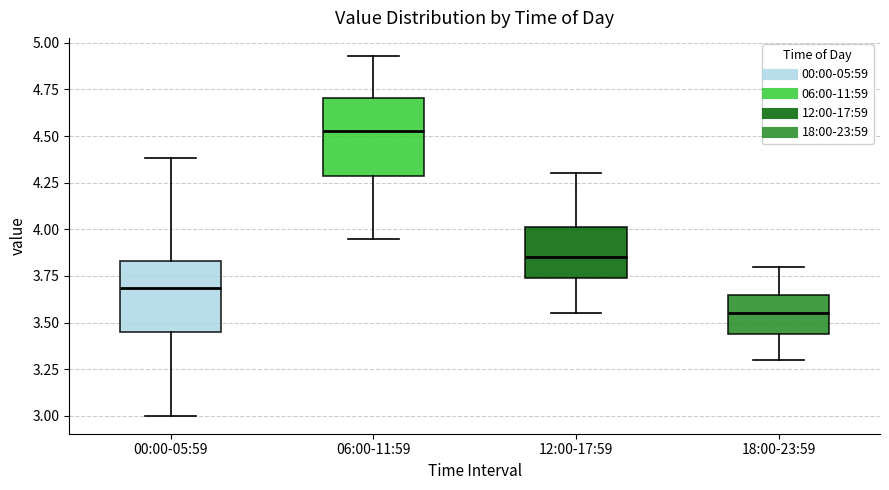

Reading left to right, transcribe this box plot: for each box, give where its median line is, the range the box spans, and where its two whiskers end, as read against the y-axis. The values are not printed on the chart, so give them approximately, as read against the axis.

00:00-05:59: median 3.70, box 3.45 to 3.85, whiskers 3.00 to 4.40
06:00-11:59: median 4.55, box 4.30 to 4.70, whiskers 3.95 to 4.95
12:00-17:59: median 3.85, box 3.75 to 4.00, whiskers 3.55 to 4.30
18:00-23:59: median 3.55, box 3.45 to 3.65, whiskers 3.30 to 3.80